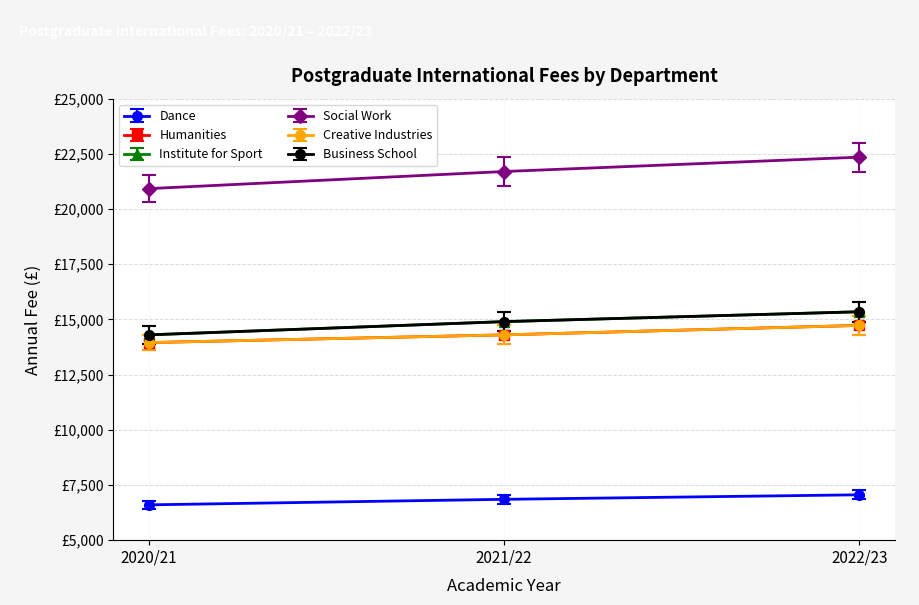

Rank the series by their maximum value, from highest to lowest.

Social Work, Institute for Sport, Business School, Humanities, Creative Industries, Dance